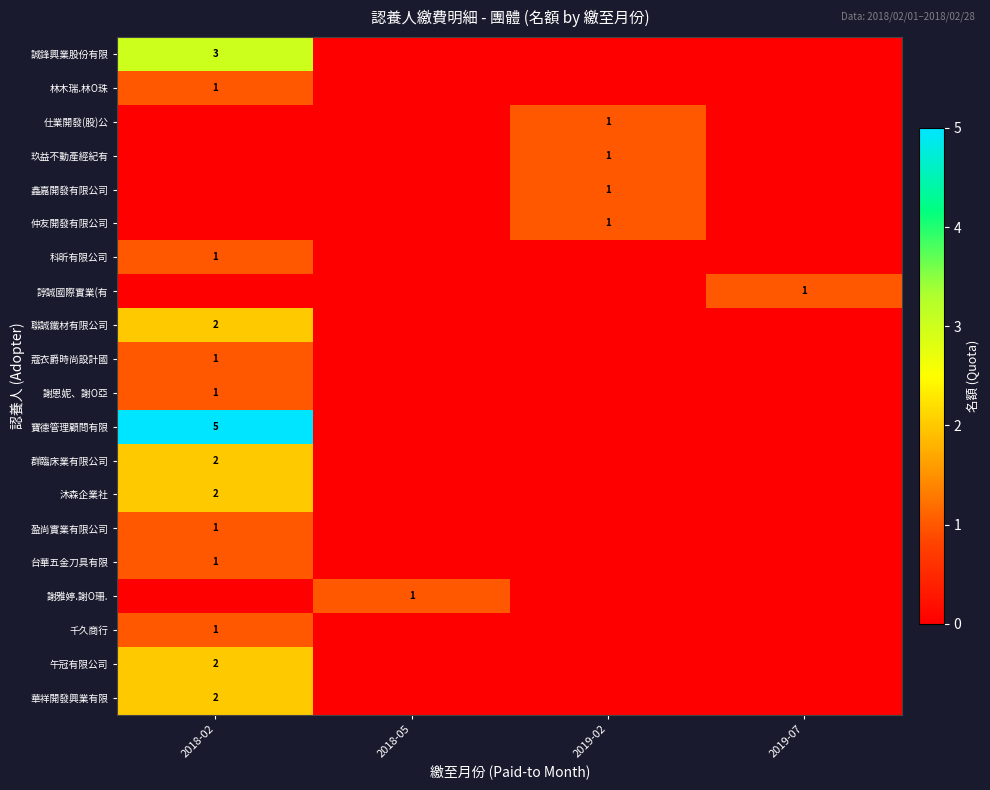

True or false: 謝恩妮、謝O亞 has a value of 1 at 2018-02.

True